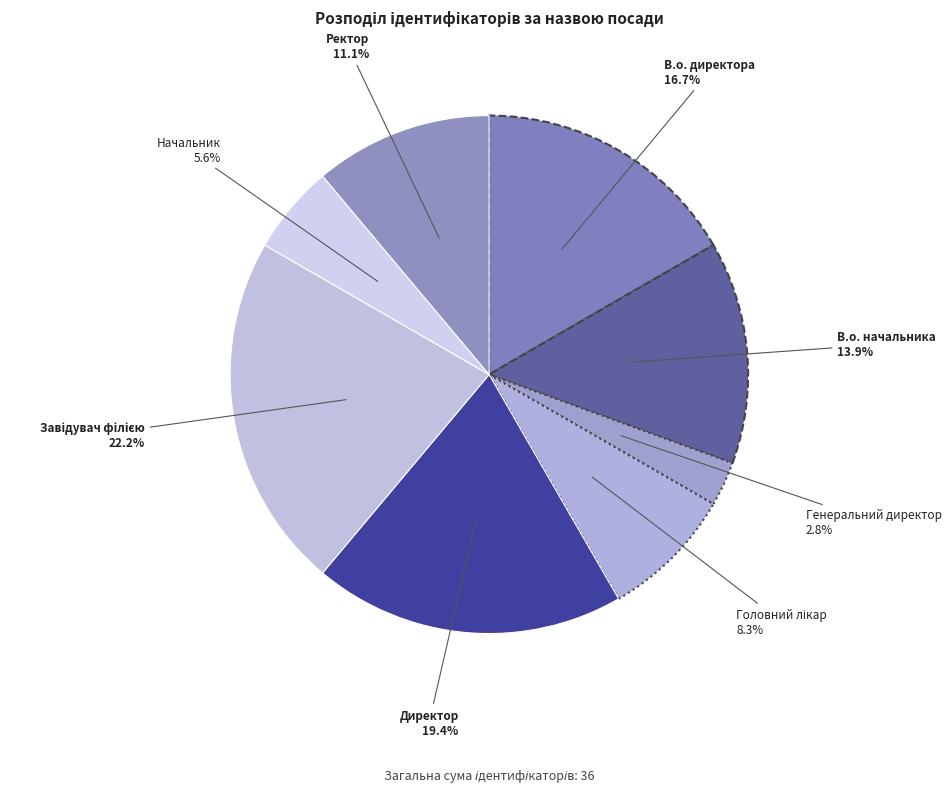

Between Генеральний директор and Директор, which is larger?

Директор